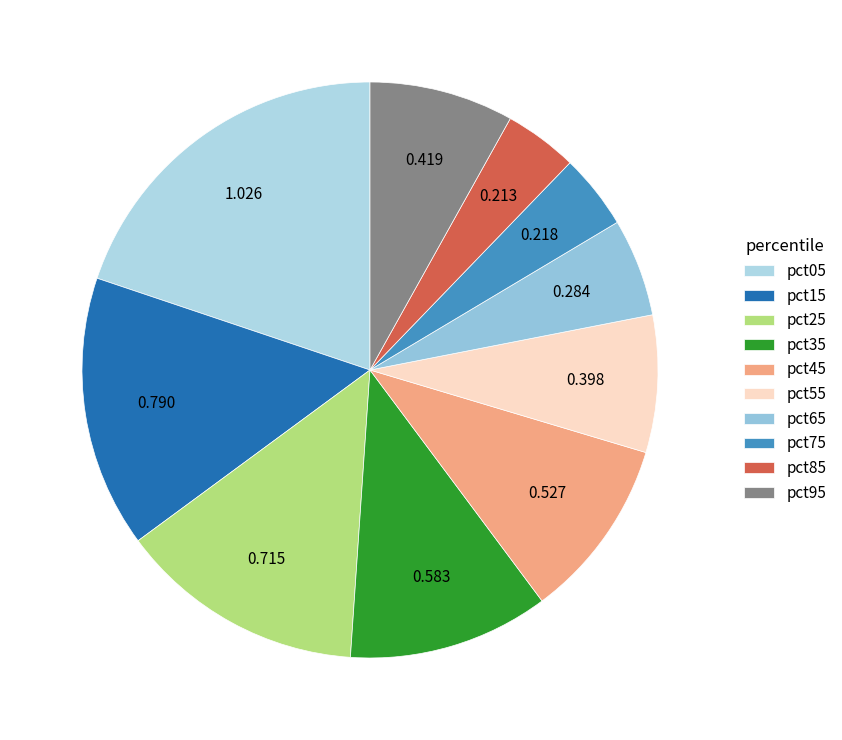

Is there a majority slice in this chart?

No